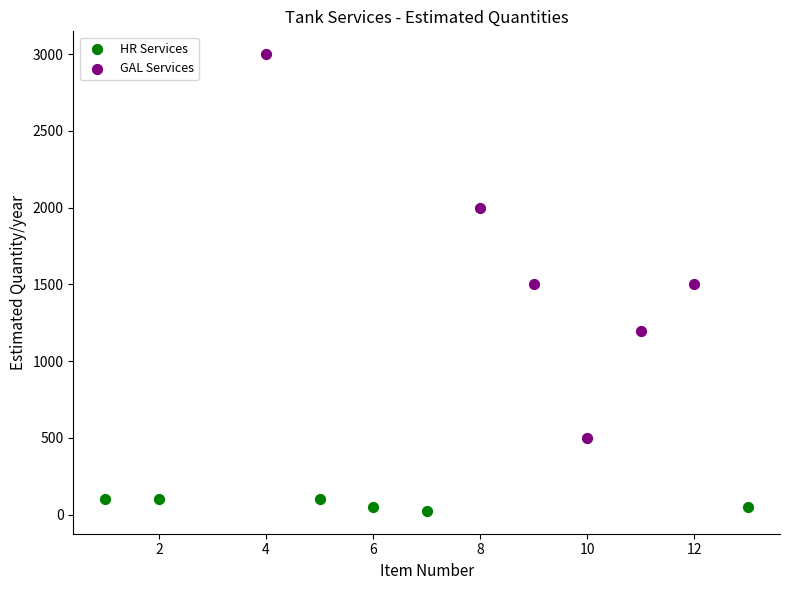

Which series has the largest Y range (max minus min)?

GAL Services